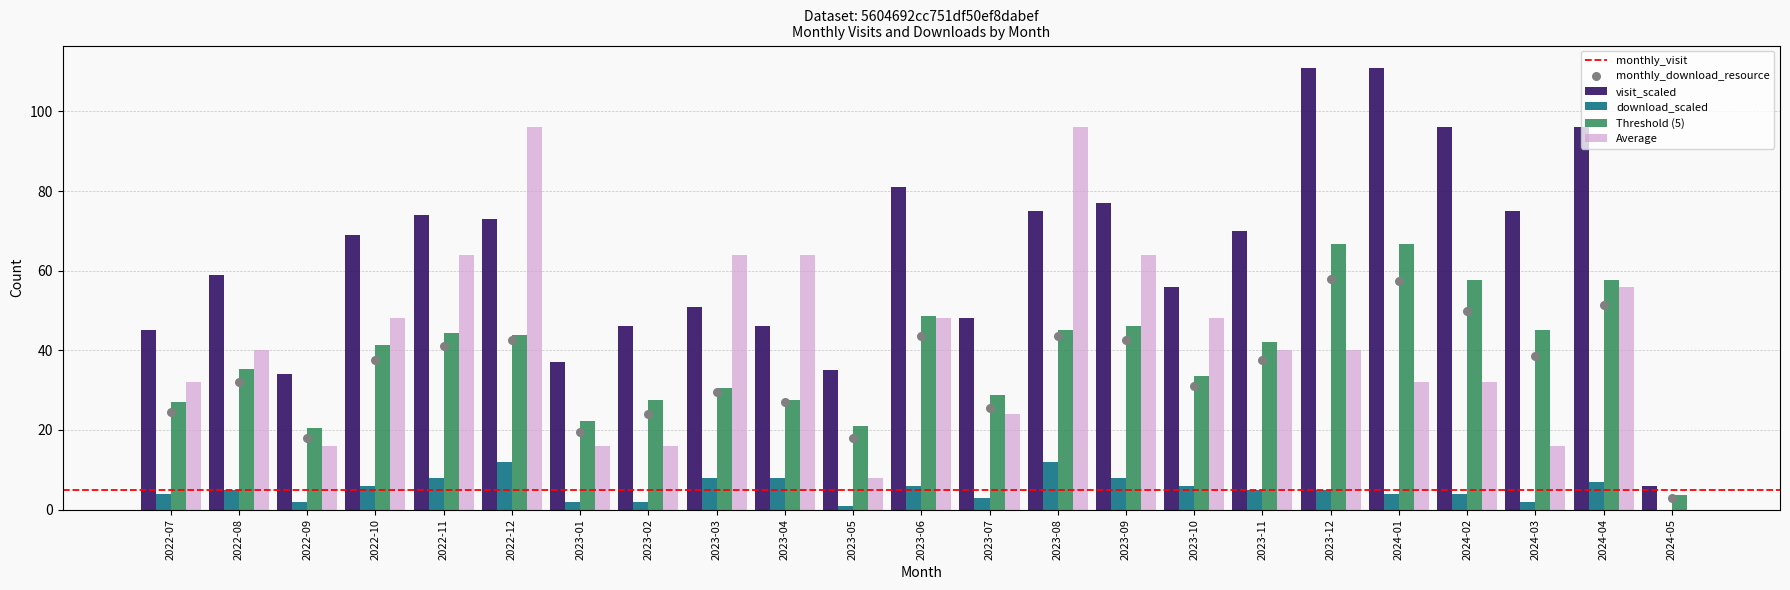

Is the value of monthly_visit at 2024-05 greater than the value of monthly_download_resource at 2023-10?

No